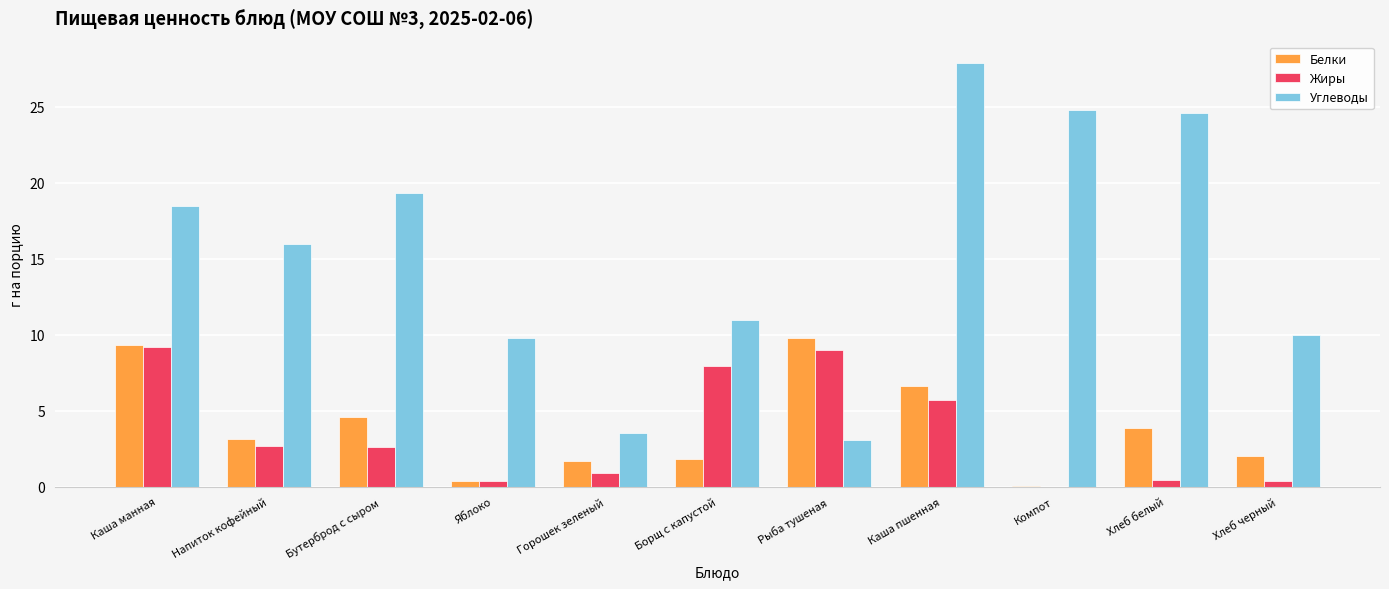

At which category is the sum across all series the highest?

Каша пшенная